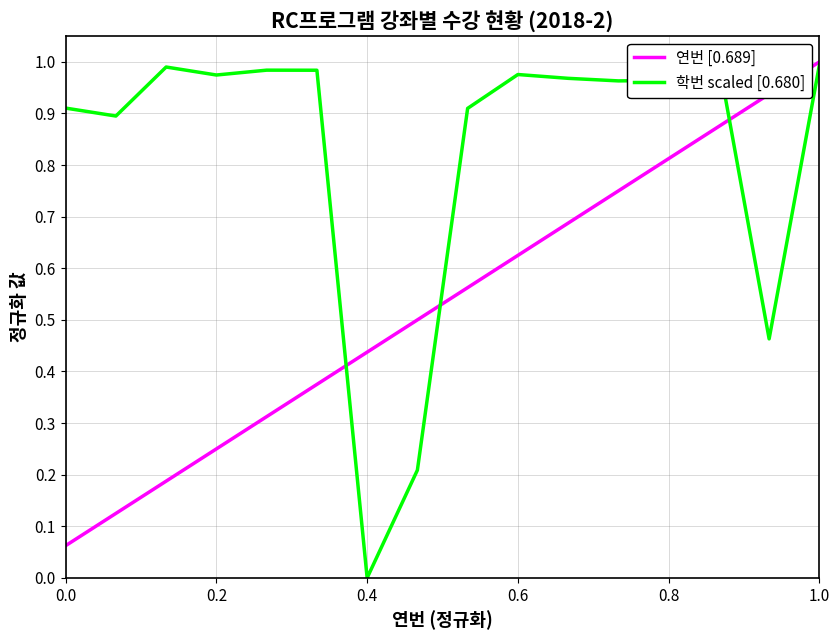

What is the maximum value for 연번 [0.689]?

1.0